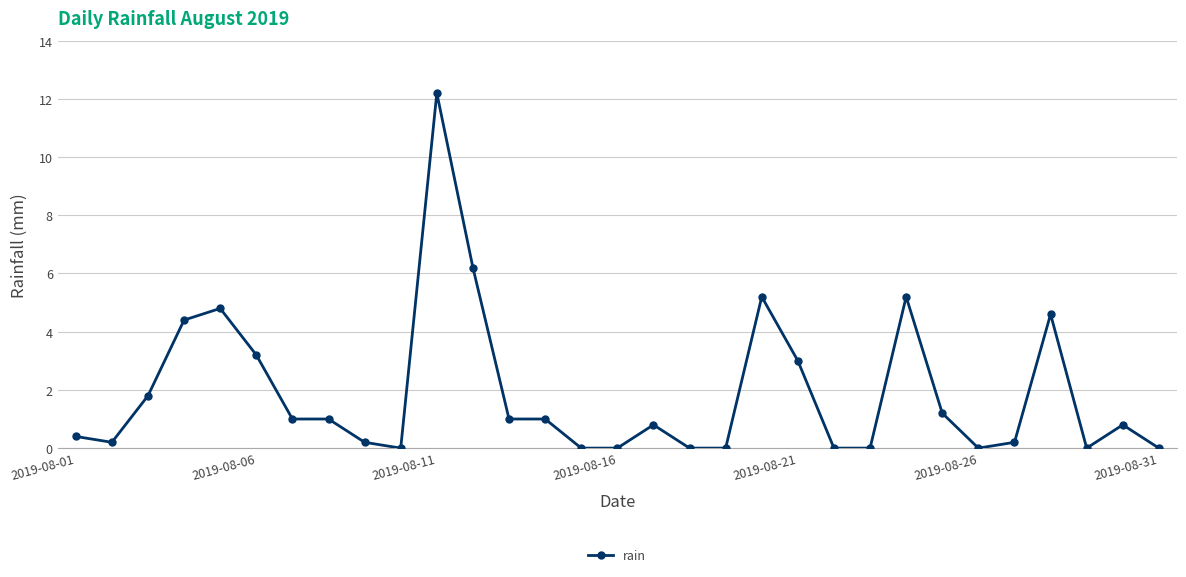

True or false: there are more than 1 points higher than both neighbors.

True